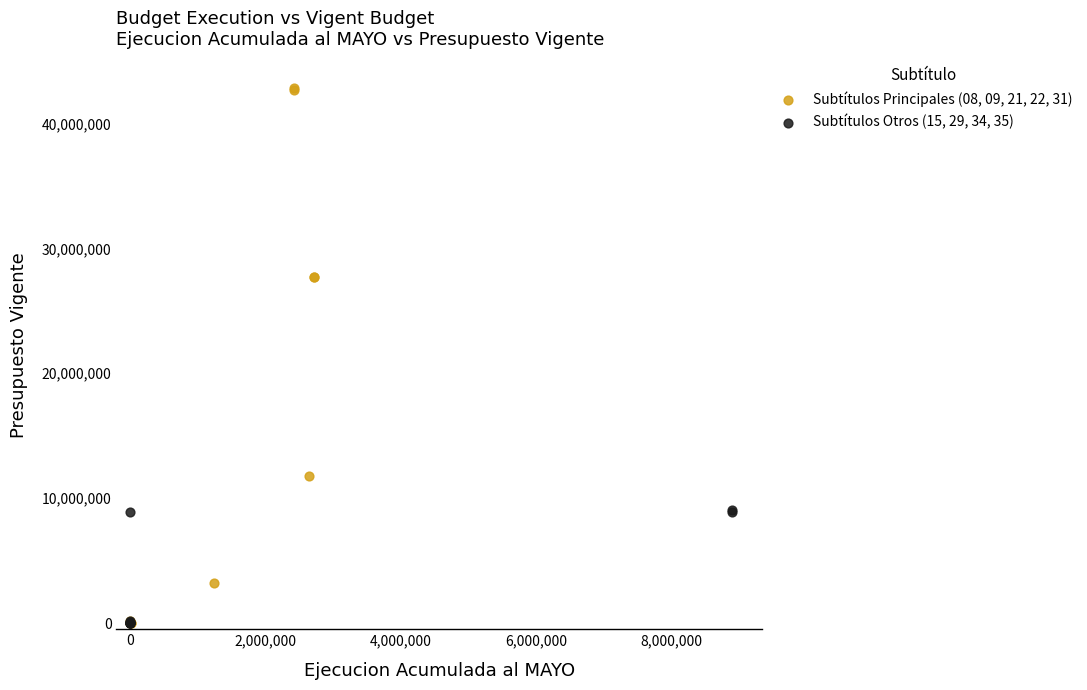

What are all the series names shown in the legend?

Subtítulos Principales (08, 09, 21, 22, 31), Subtítulos Otros (15, 29, 34, 35)